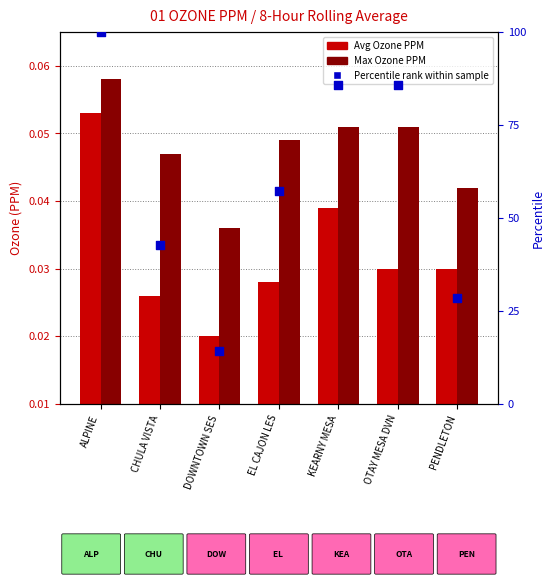

What is the total value across all series at PENDLETON?

28.6